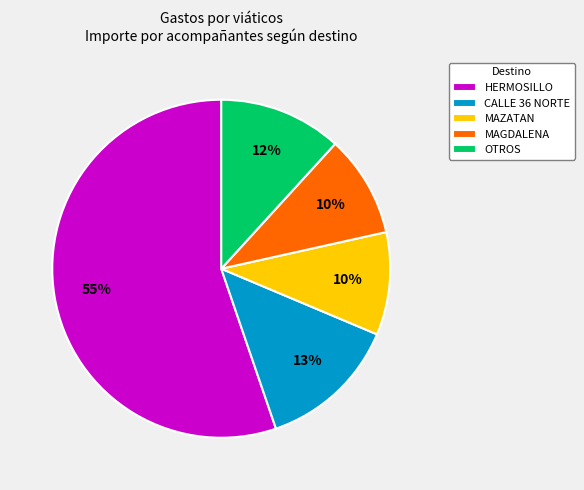

To the nearest percent, what is the difference between the largest and smallest slice percentages?

45%